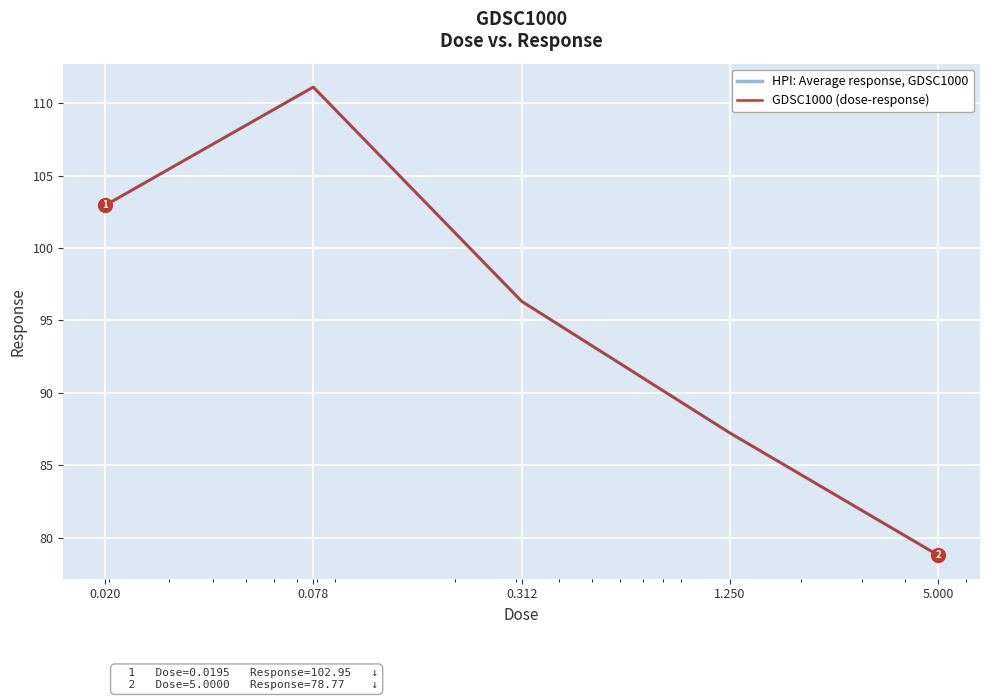

Does the chart display data point markers on the line(s)?

No